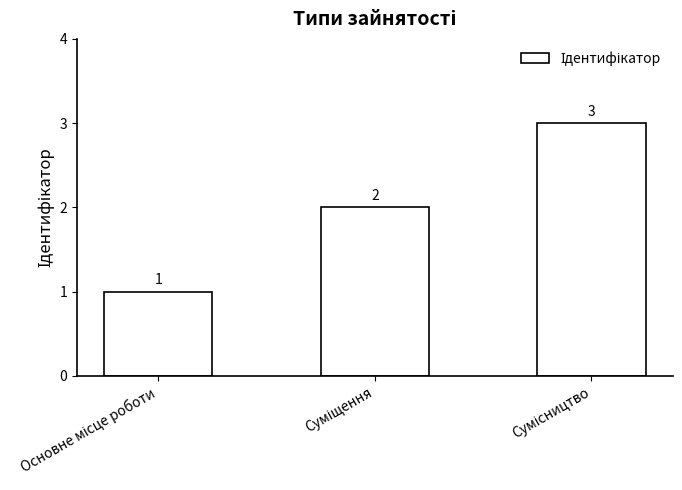

What is the sum of all values?

6